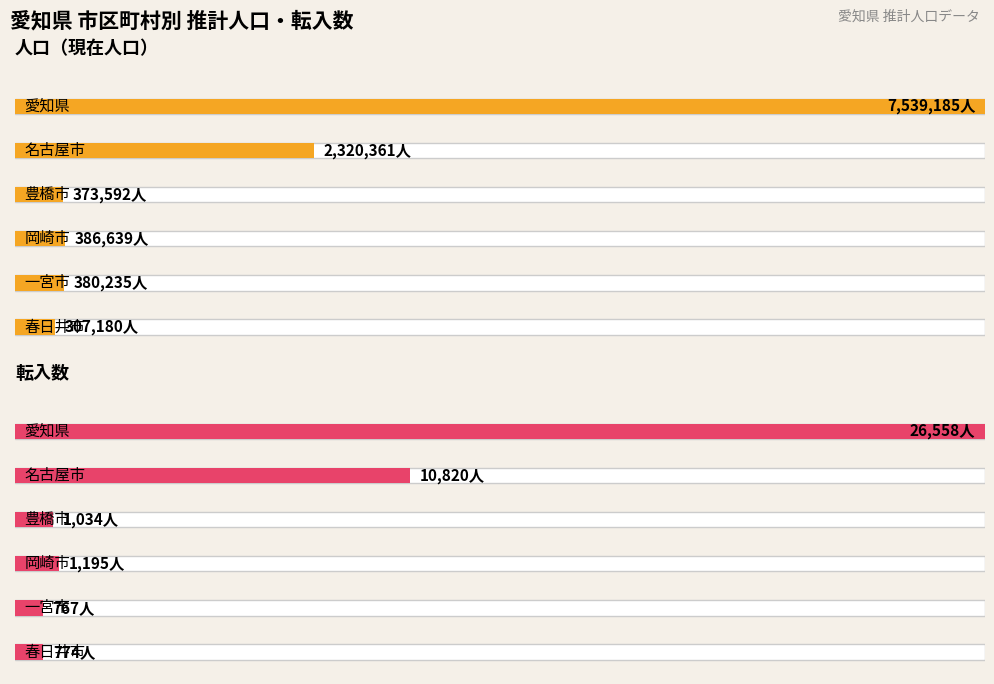

Does the chart contain stacked bars?

No